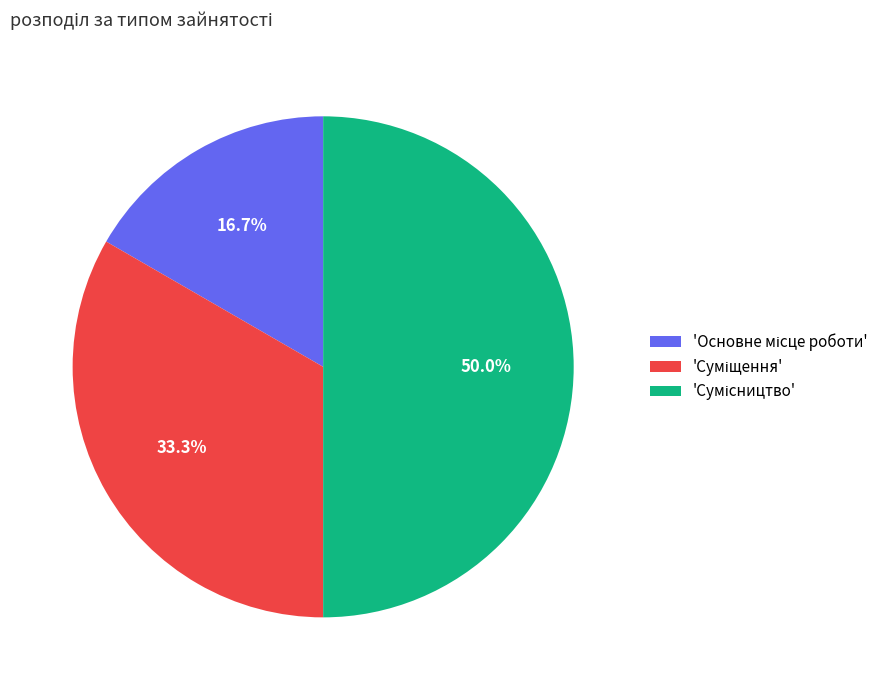

Rank the categories by value from highest to lowest.

Сумісництво, Суміщення, Основне місце роботи